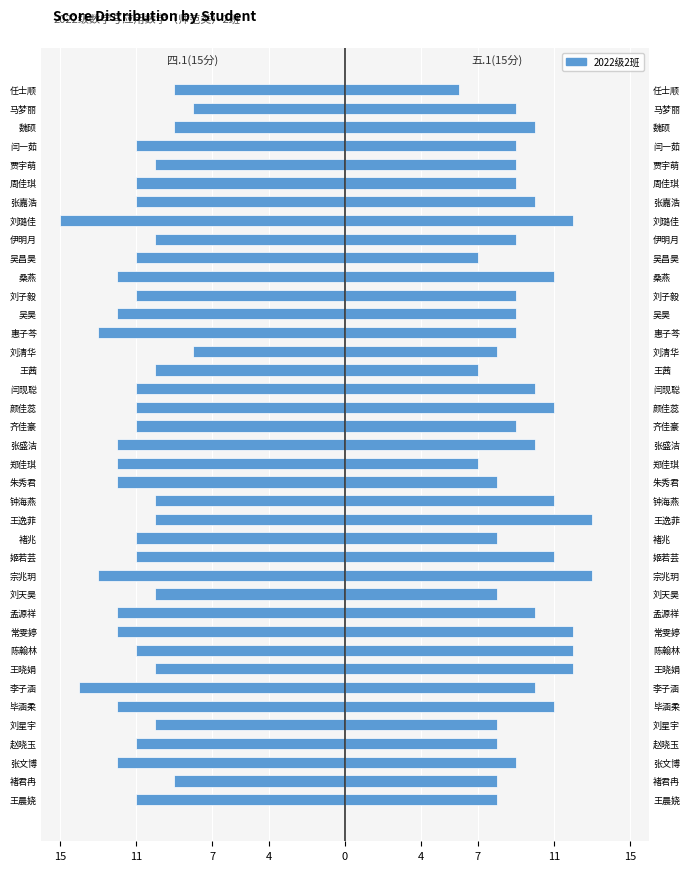

How many bars are there in each group?

2